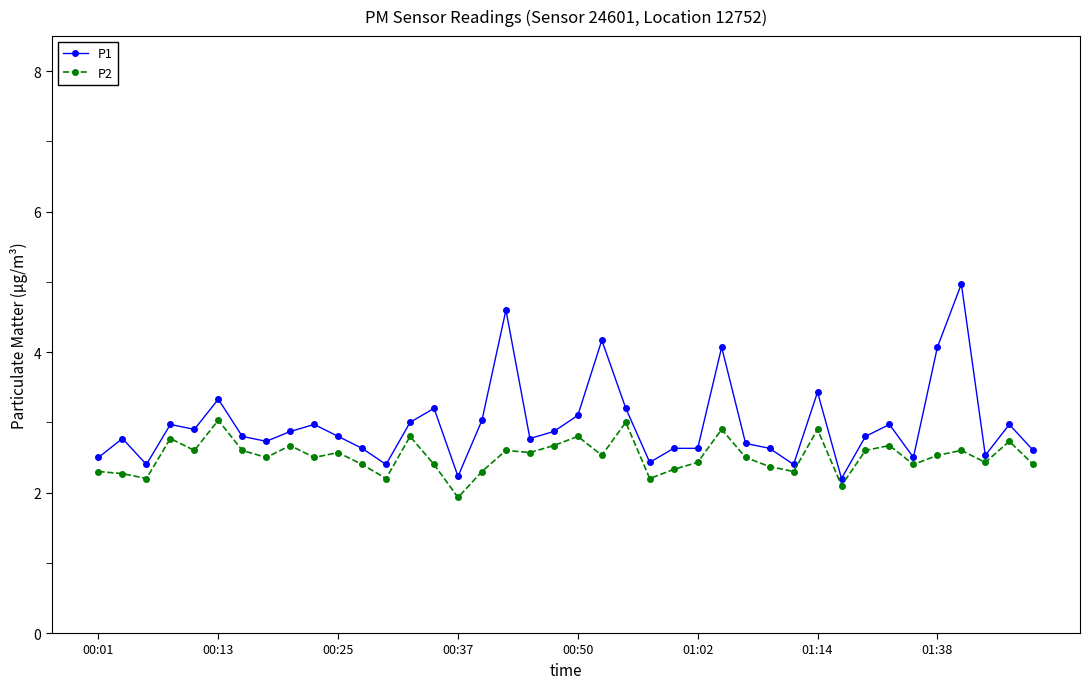

What is the highest value of the P2 series?

3.0